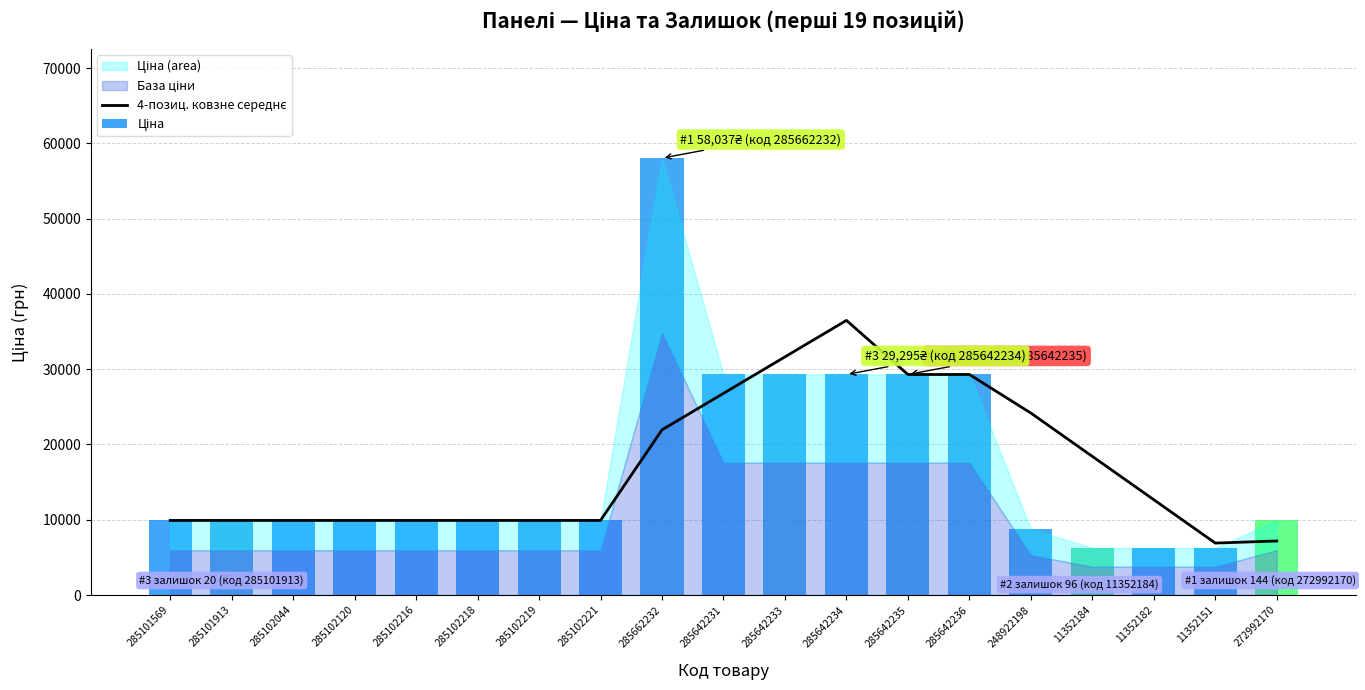

The value at 285642235 is 29294.9. True or false?

True